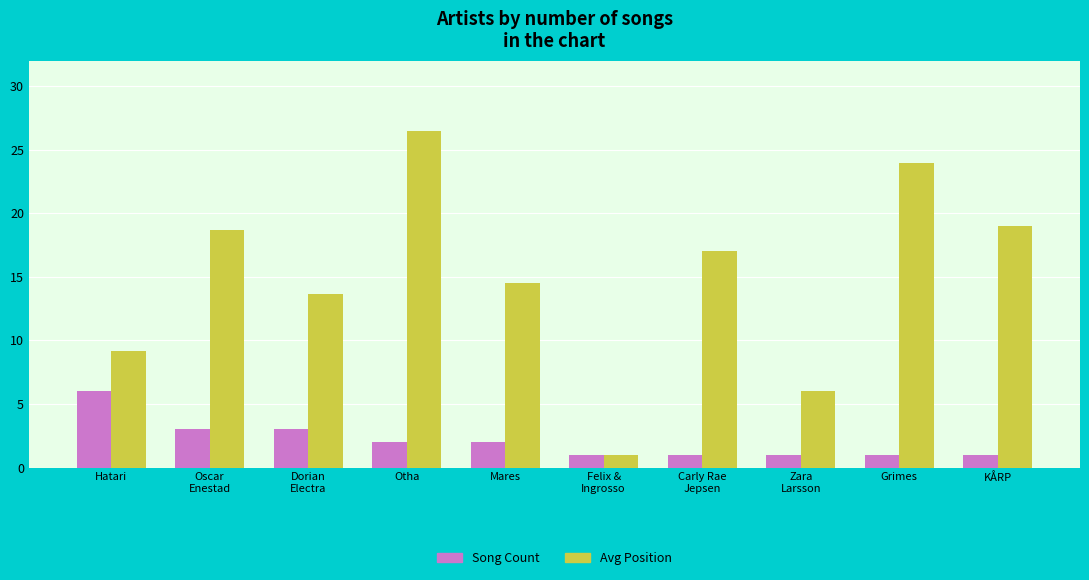

Rank the categories by Avg Position value from highest to lowest.

Otha, Grimes, KÅRP, Oscar
Enestad, Carly Rae
Jepsen, Mares, Dorian
Electra, Hatari, Zara
Larsson, Felix &
Ingrosso